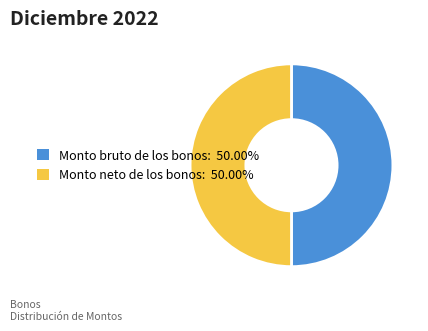

Count the number of slices in the pie.

2